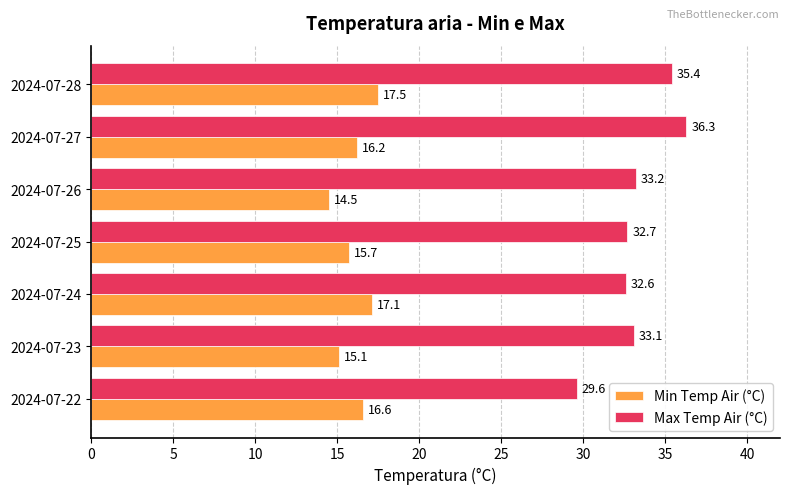

Which series has the largest total across all categories?

Max Temp Air (°C)